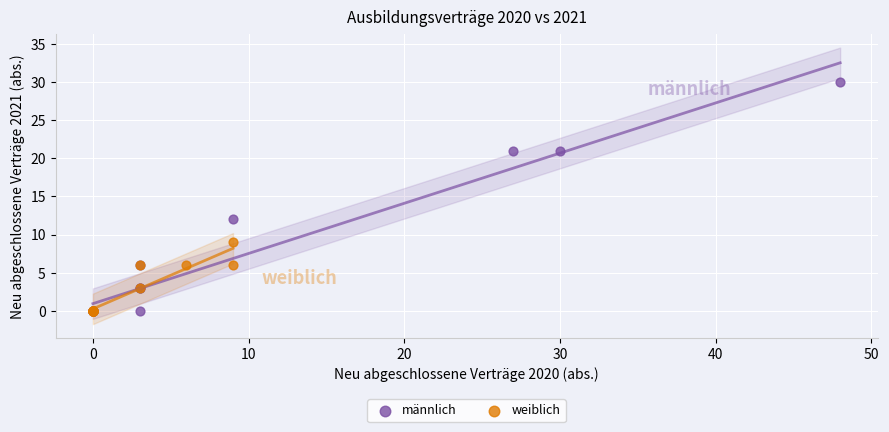

What are all the series names shown in the legend?

männlich, weiblich